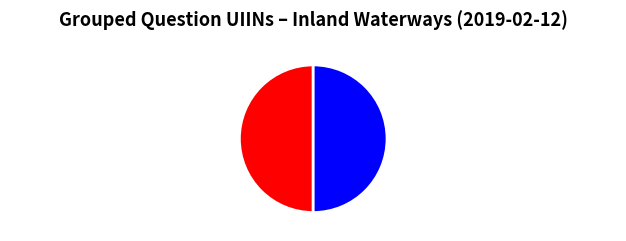

Approximately how many times larger is the value at Q-220195 (Inland Waterways) compared to Q-220196 (Inland Waterways)?

1.0